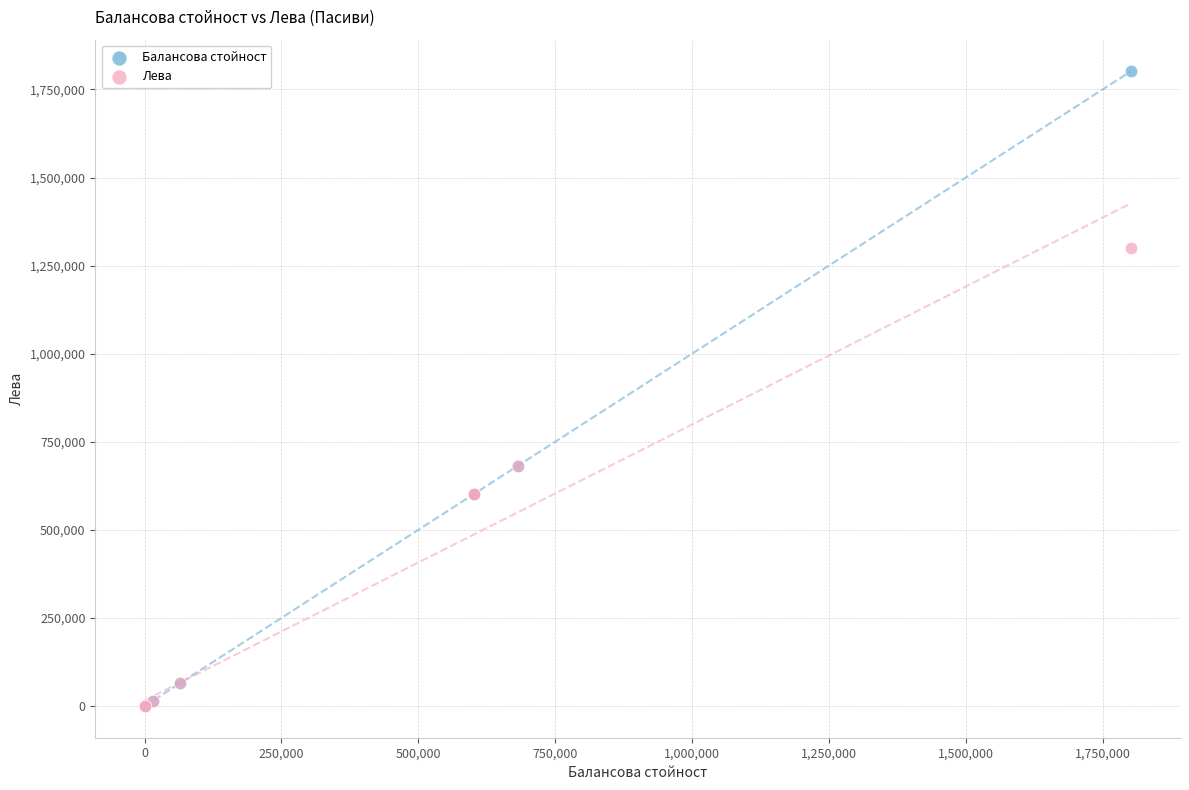

Which series has the widest spread of Y values?

Балансова стойност